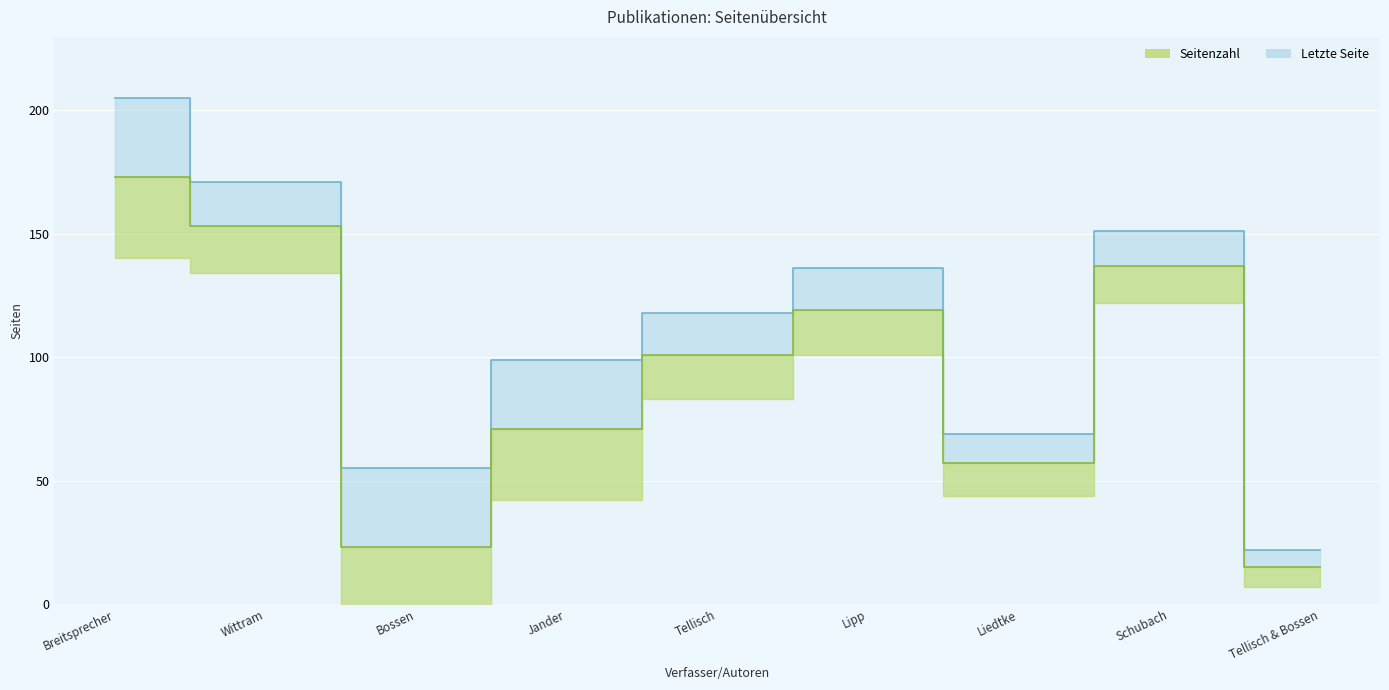

How many distinct data groups are displayed?

2